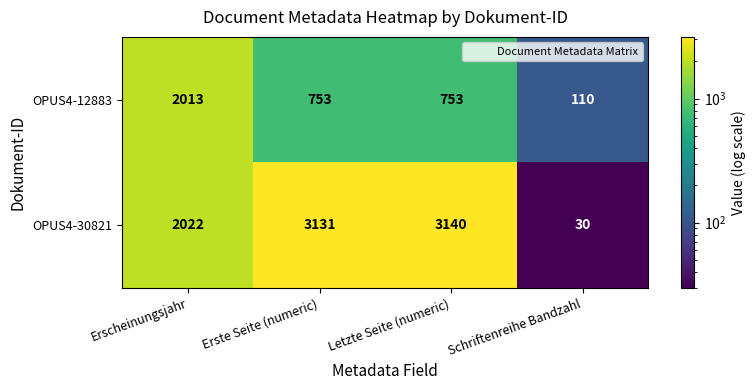

What is the smallest value displayed?

30